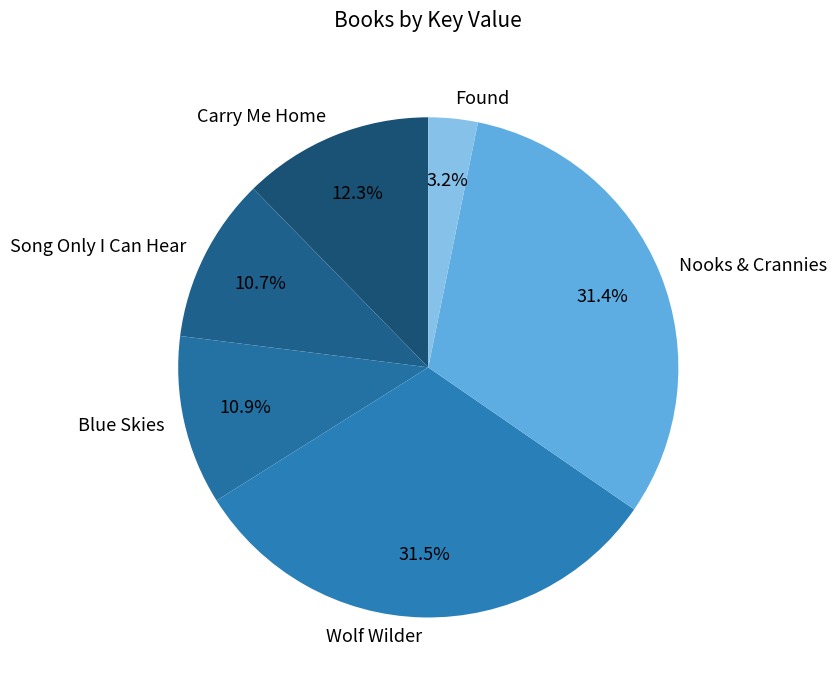

How many segments does this pie chart have?

6